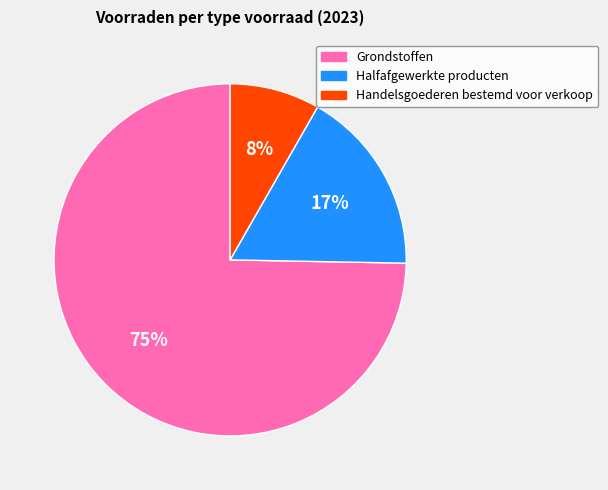

Which has a higher value, Grondstoffen or Handelsgoederen bestemd voor verkoop?

Grondstoffen